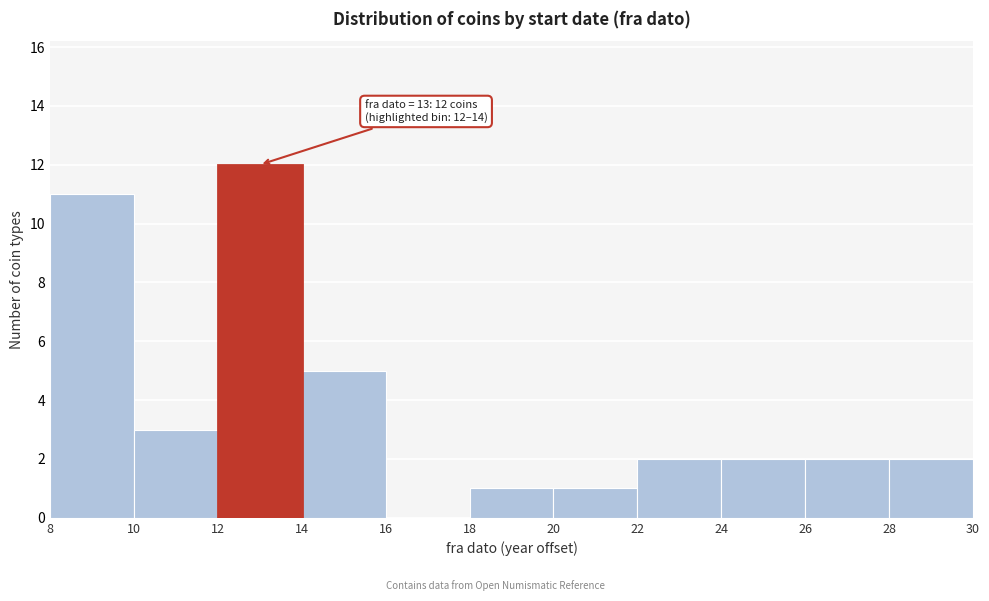

Over which range of the x-axis is the bar tallest?

12 to 14